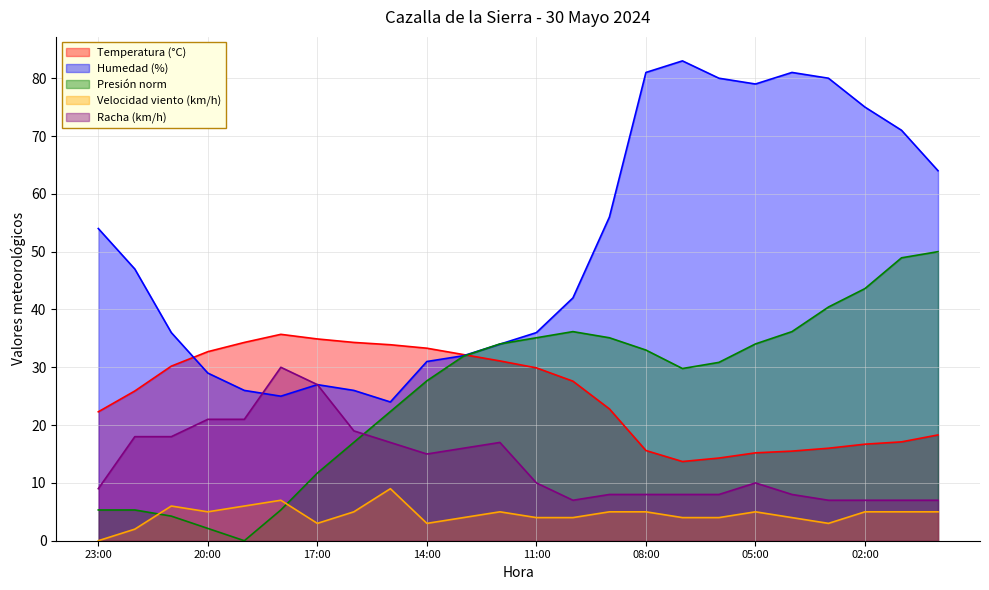

What is the spread (max minus min) of values at 06:00?

76.0